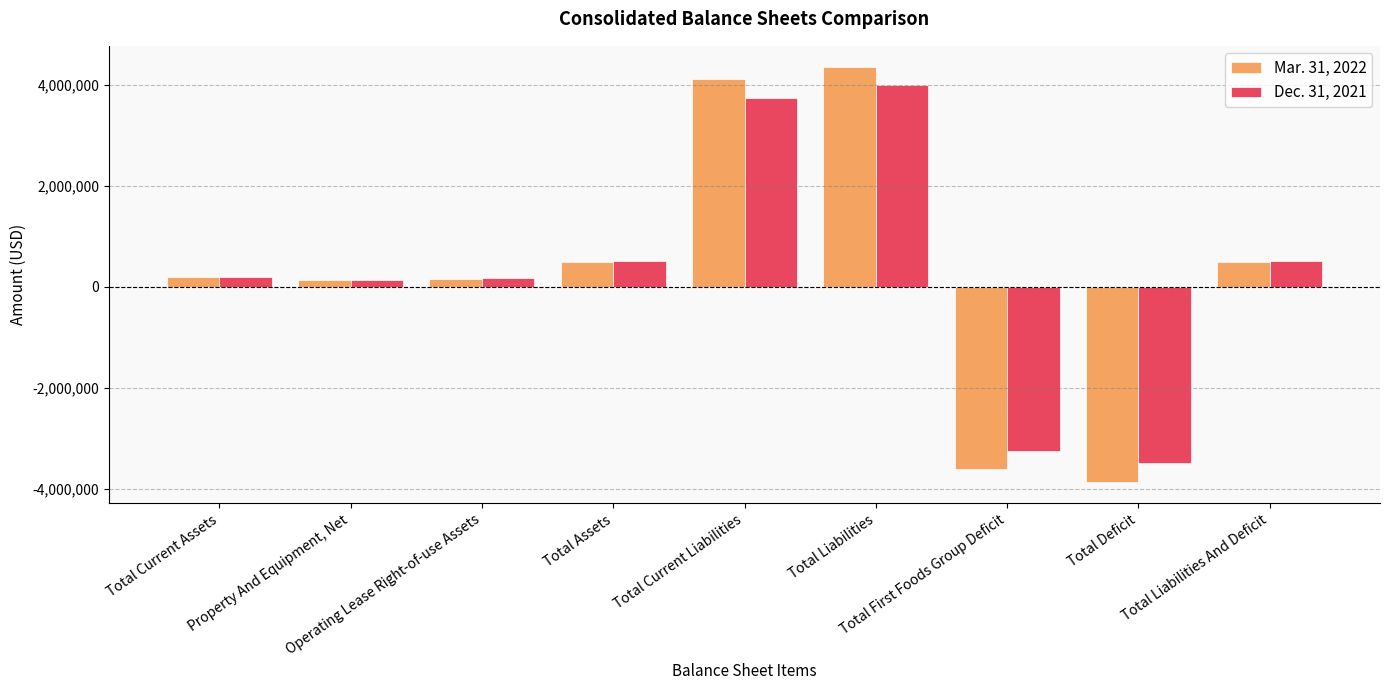

How many data points does each series have?

9